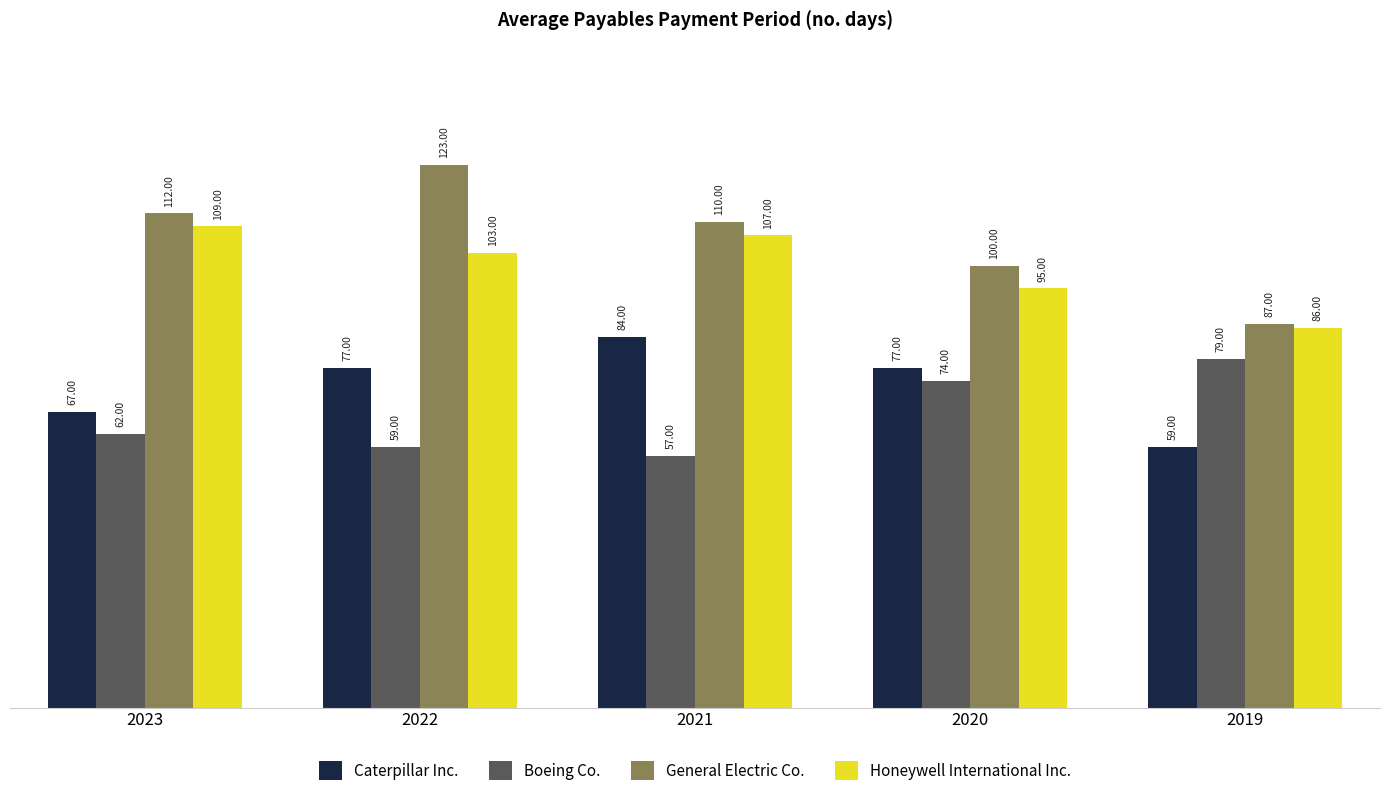

Which series has the widest spread of values?

General Electric Co.